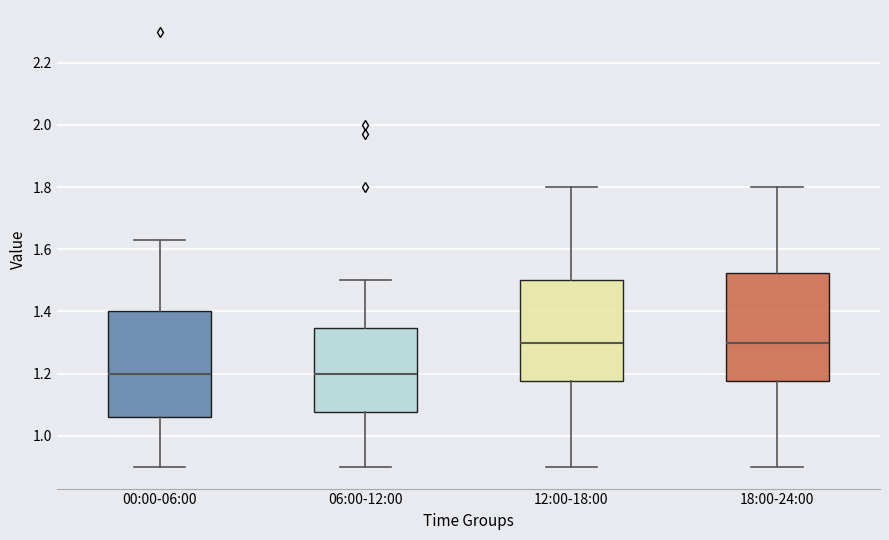

Reading left to right, transcribe this box plot: for each box, give where its median line is, the range the box spans, and where its two whiskers end, as read against the y-axis. The values are not printed on the chart, so give them approximately, as read against the axis.

00:00-06:00: median 1.20, box 1.06 to 1.40, whiskers 0.90 to 1.64
06:00-12:00: median 1.20, box 1.08 to 1.34, whiskers 0.90 to 1.50
12:00-18:00: median 1.30, box 1.18 to 1.50, whiskers 0.90 to 1.80
18:00-24:00: median 1.30, box 1.18 to 1.52, whiskers 0.90 to 1.80